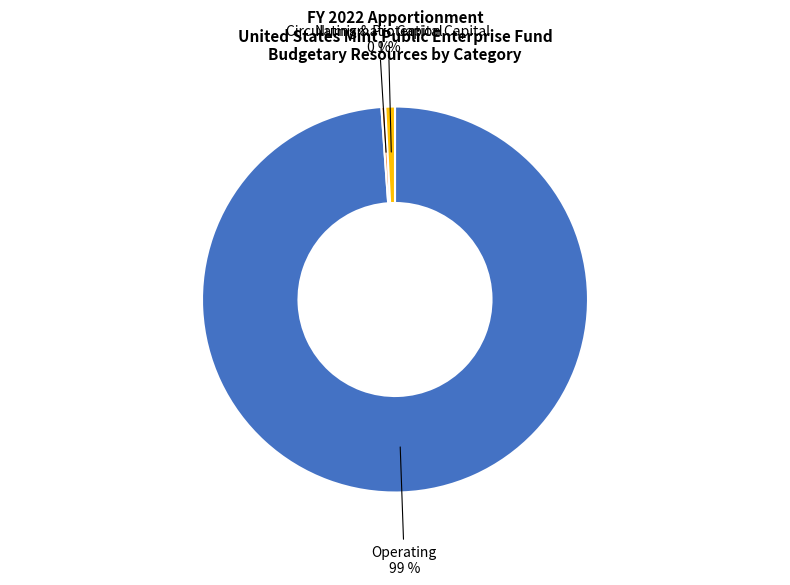

The Numismatic Capital slice represents 13% of the pie. True or false?

False